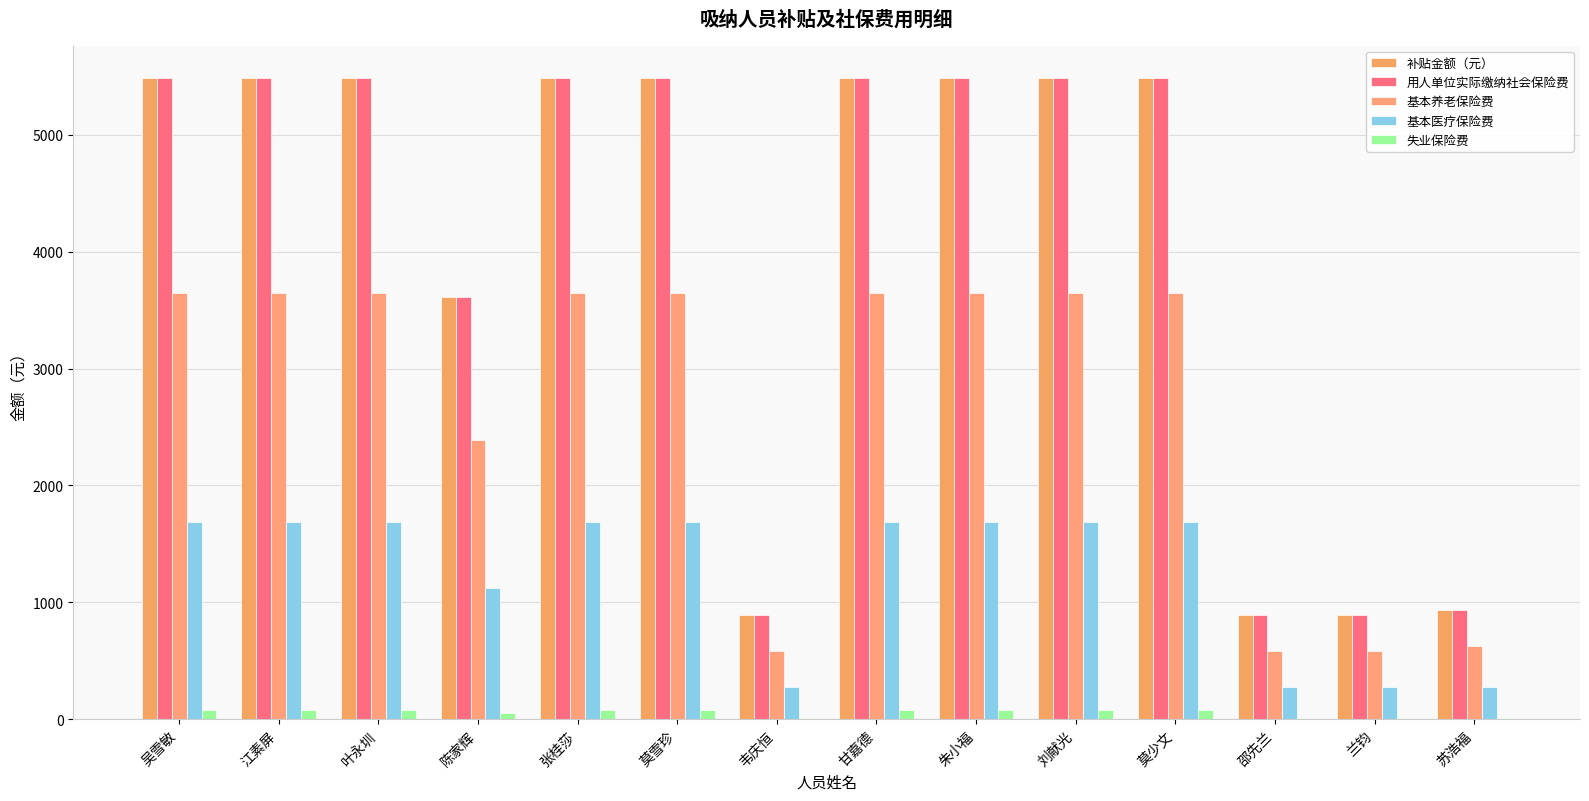

Reading left to right, list all the values displayed in this chart.

补贴金额（元）: 5486.4	5486.4	5486.4	3615.7	5486.4	5486.4	893.5	5486.4	5486.4	5486.4	5486.4	893.5	893.5	935.4
用人单位实际缴纳社会保险费: 5486.4	5486.4	5486.4	3615.7	5486.4	5486.4	893.5	5486.4	5486.4	5486.4	5486.4	893.5	893.5	935.4
基本养老保险费: 3645.3	3645.3	3645.3	2388.3	3645.3	3645.3	586.6	3645.3	3645.3	3645.3	3645.3	586.6	586.6	628.5
基本医疗保险费: 1685.6	1685.6	1685.6	1123.7	1685.6	1685.6	280.9	1685.6	1685.6	1685.6	1685.6	280.9	280.9	280.9
失业保险费: 77.8	77.8	77.8	51.8	77.8	77.8	13.0	77.8	77.8	77.8	77.8	13.0	13.0	13.0